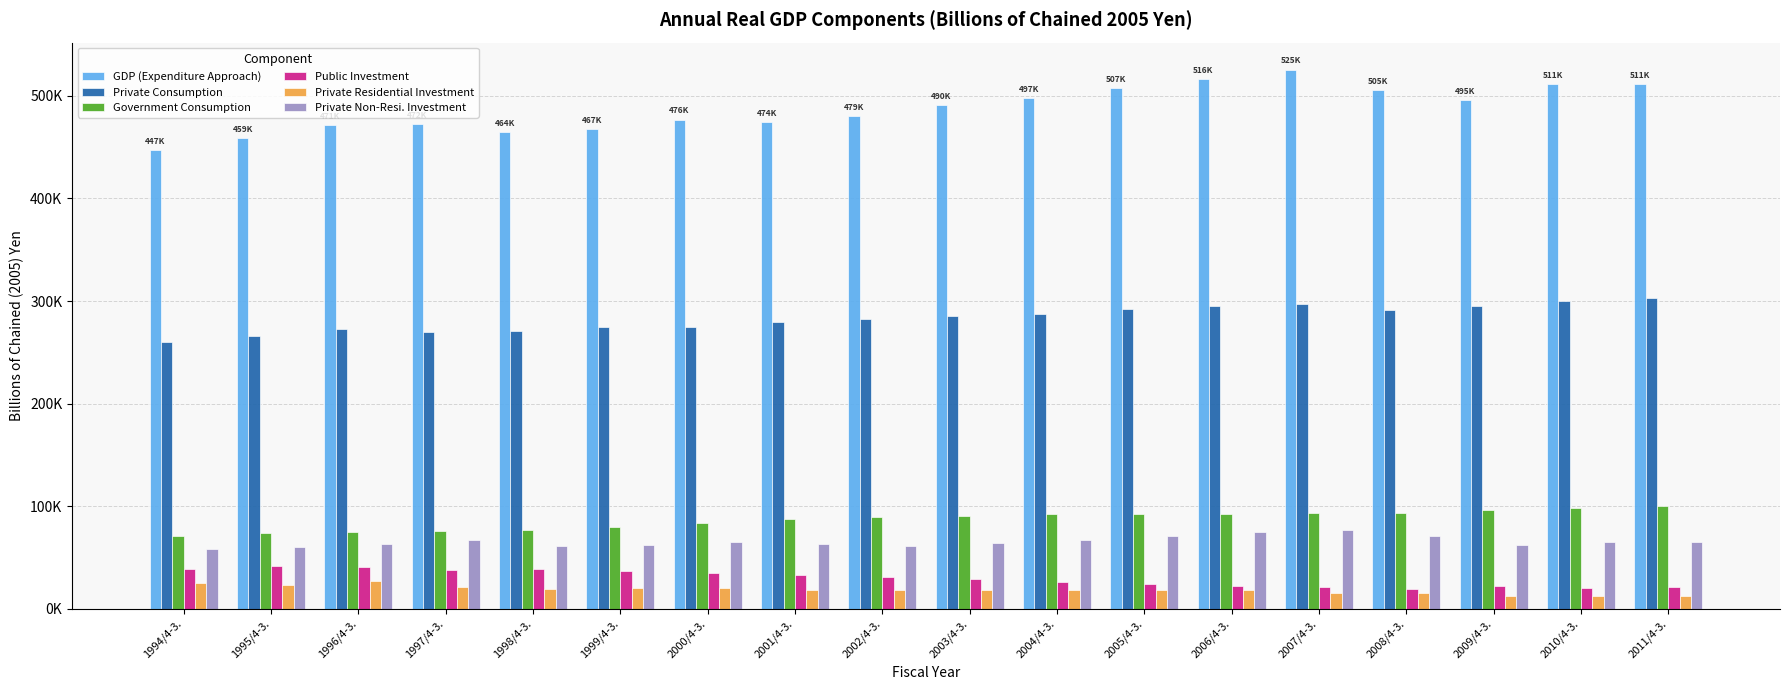

What are all the series names shown in the legend?

GDP (Expenditure Approach), Private Consumption, Government Consumption, Public Investment, Private Residential Investment, Private Non-Resi. Investment